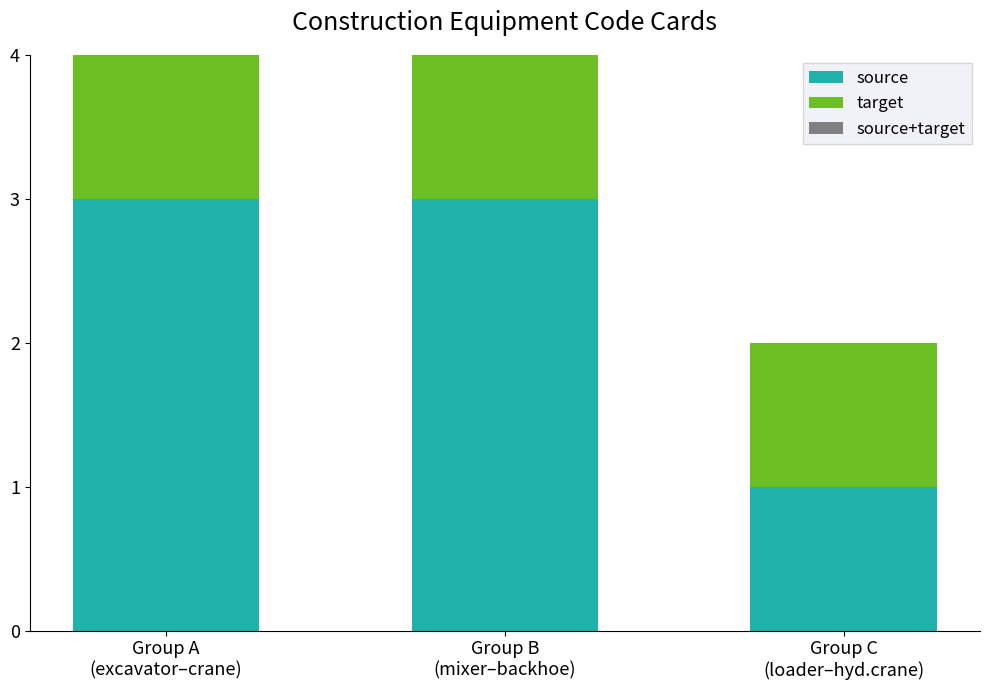

The source series shows 3 at Group A
(excavator–crane). True or false?

True